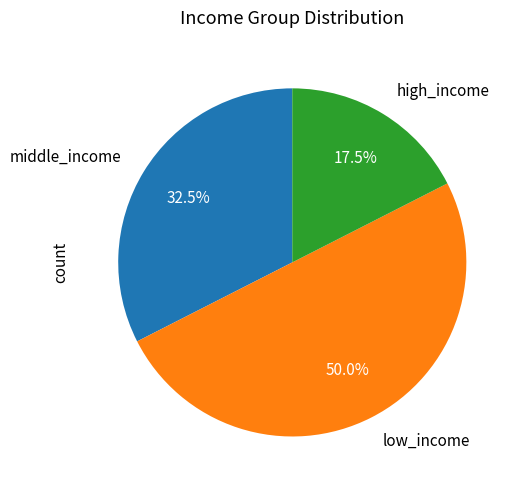

What portion of the pie excludes middle_income?

67.5%